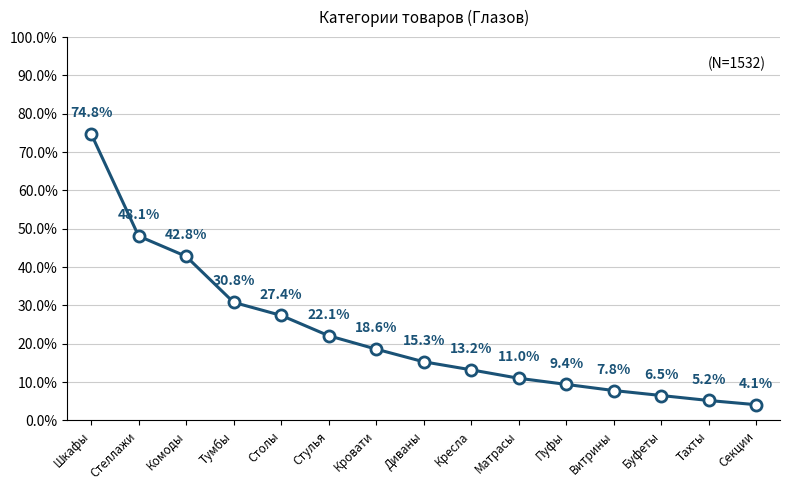

What is the approximate value at Стеллажи?

48.1